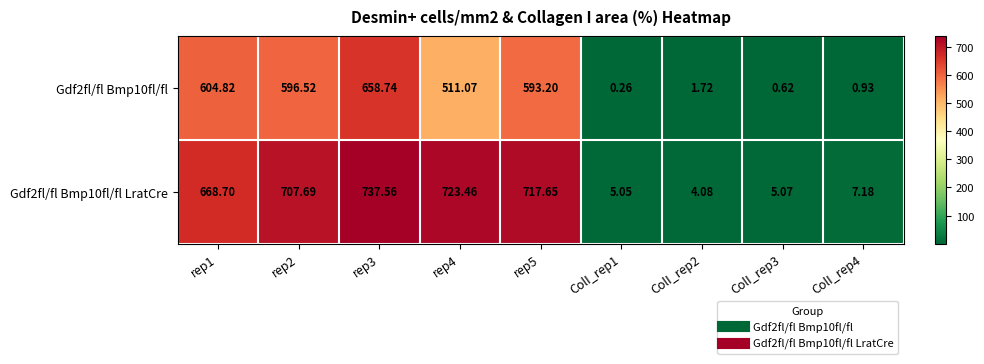

Is the value of Gdf2fl/fl Bmp10fl/fl at rep1 greater than the value of Gdf2fl/fl Bmp10fl/fl LratCre at rep5?

No